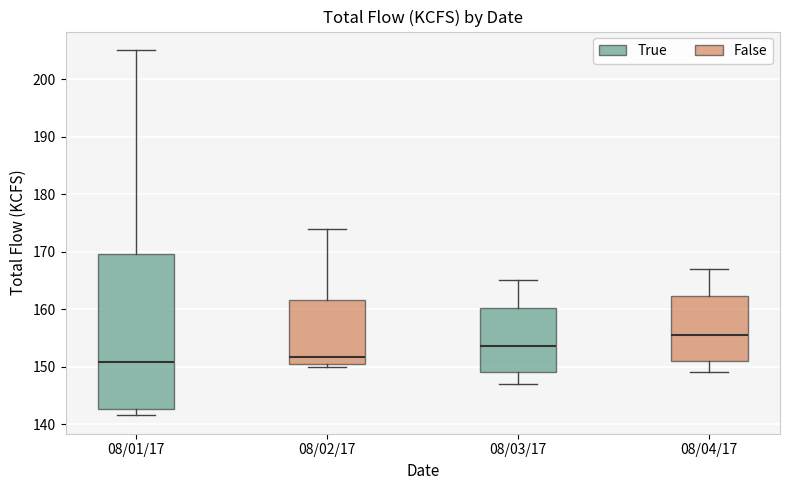

Reading left to right, transcribe this box plot: for each box, give where its median line is, the range the box spans, and where its two whiskers end, as read against the y-axis. The values are not printed on the chart, so give them approximately, as read against the axis.

08/01/17: median 151, box 143 to 170, whiskers 142 to 205
08/02/17: median 152, box 150 to 162, whiskers 150 (just below the box's lower edge) to 174
08/03/17: median 154, box 149 to 160, whiskers 147 to 165
08/04/17: median 156, box 151 to 162, whiskers 149 to 167